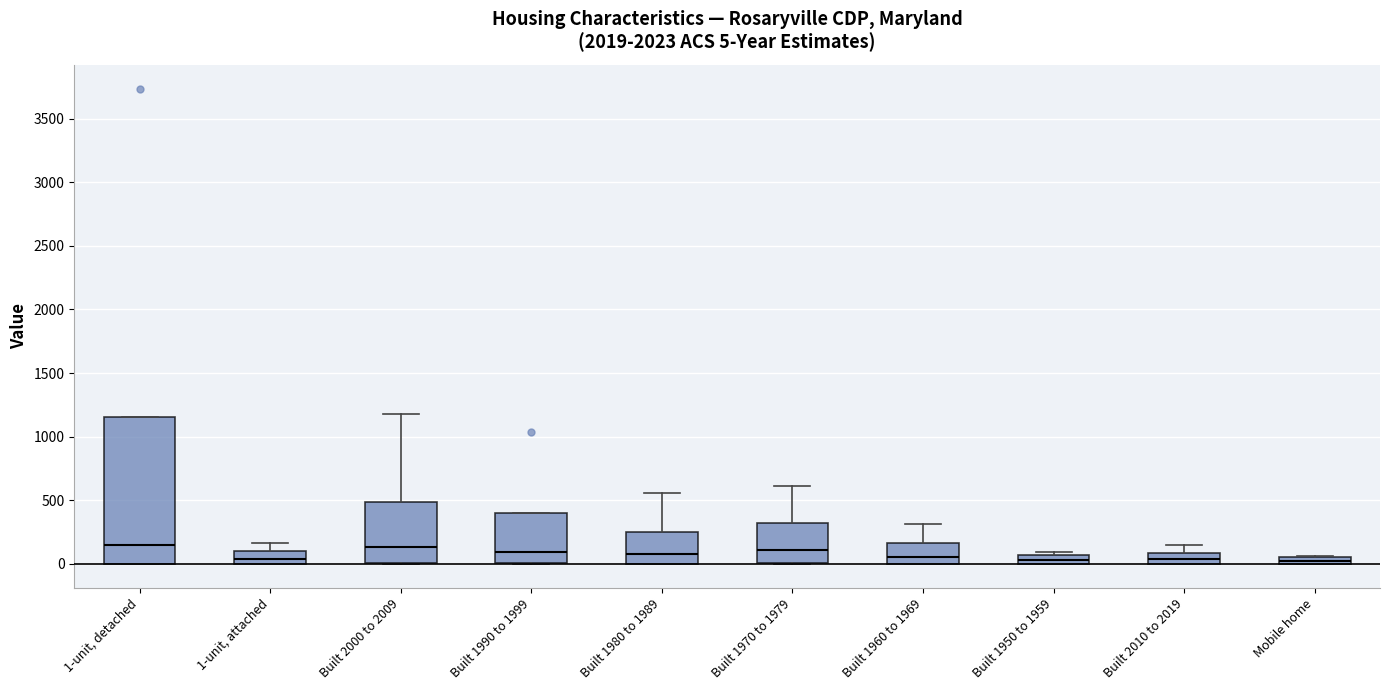

Comparing the boxes themselves (not the whiskers), which one is the tallest?

1-unit, detached